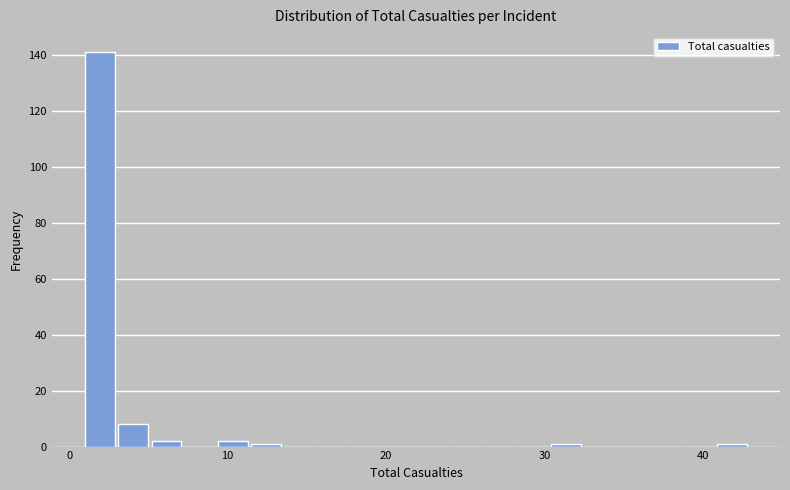

Read against the x-axis, roughly where is the centre of the tallest bar?

2